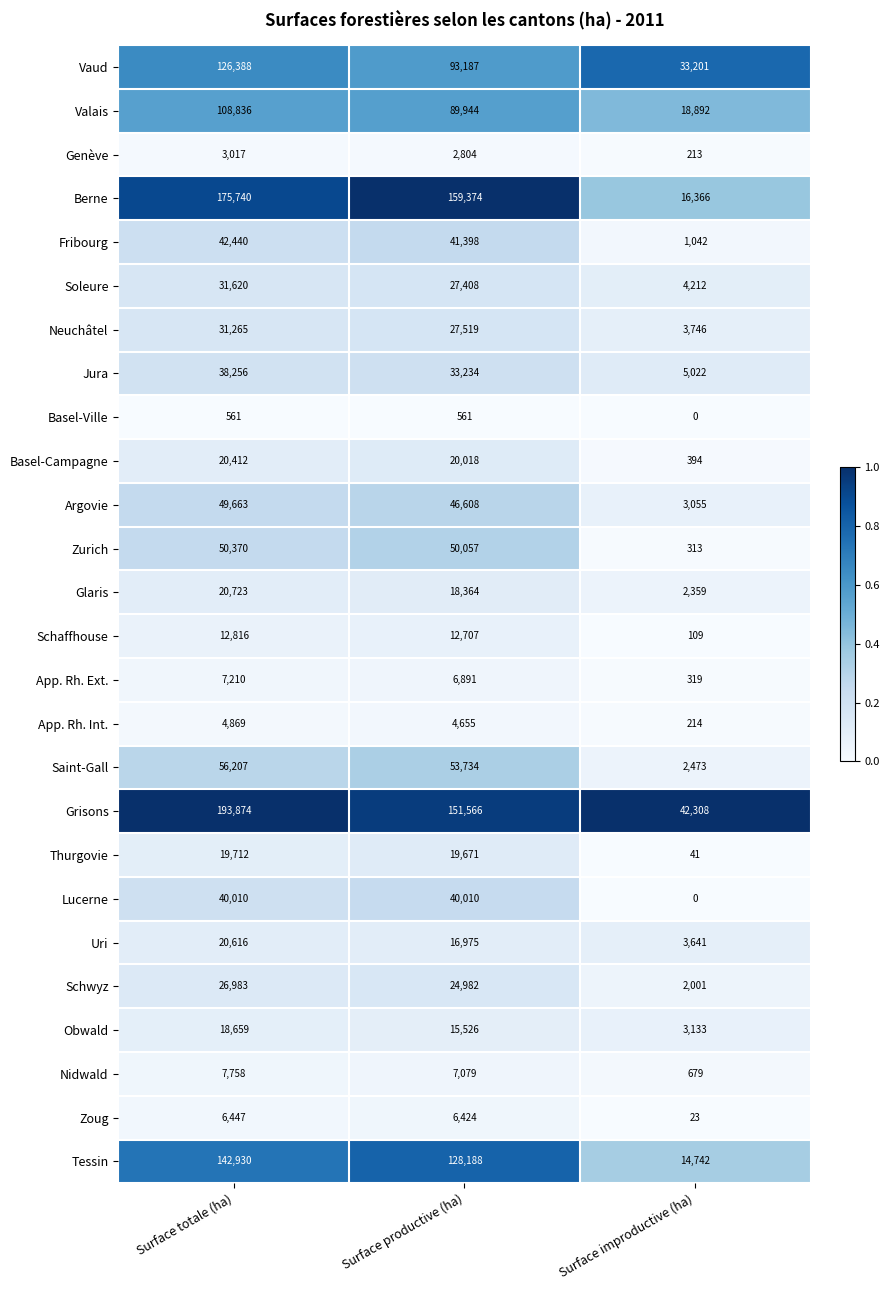

What is the average value of the Zoug series?

4298